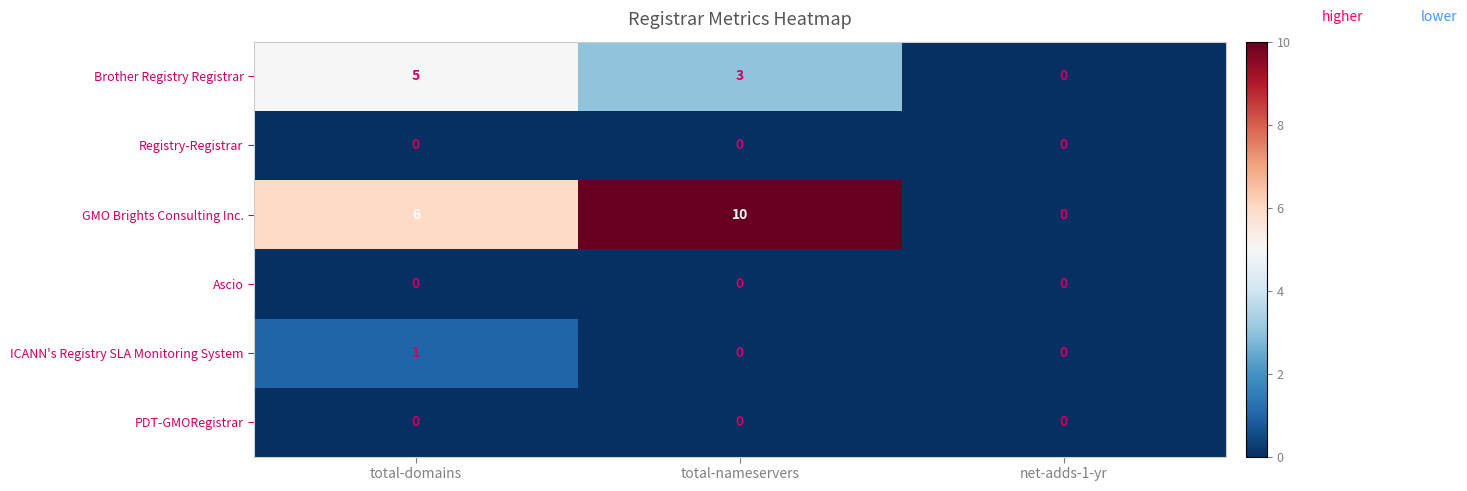

What is the sum of all GMO Brights Consulting Inc. values?

16